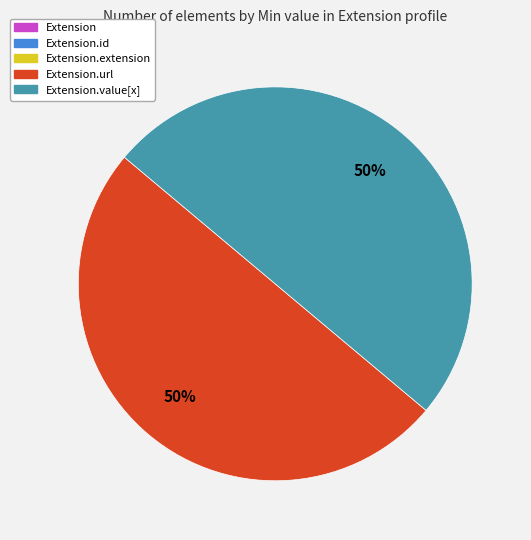

To the nearest percent, what is the average slice percentage?

50%